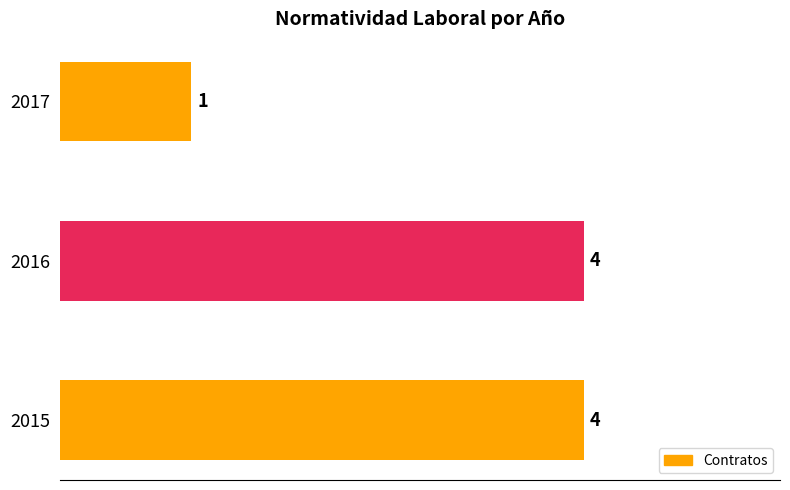

Which has a higher value, 2015 or 2017?

2015